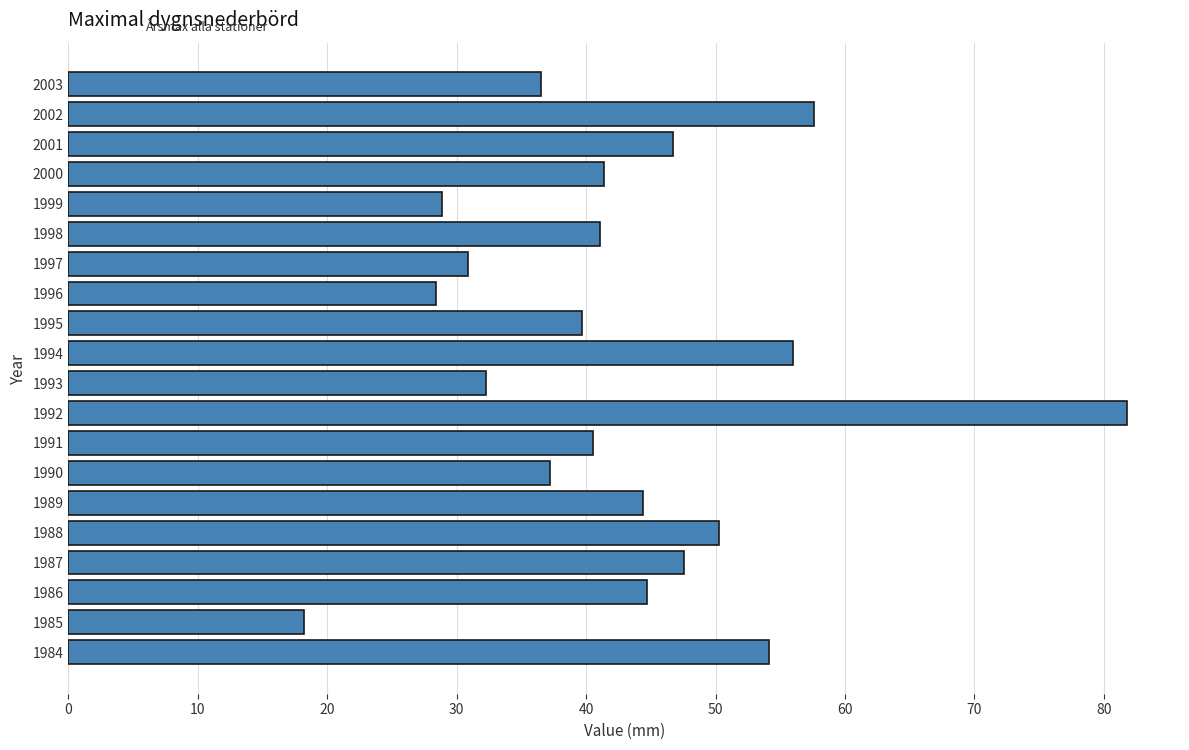

Is it true that the value at 2002 is 92.3?

False